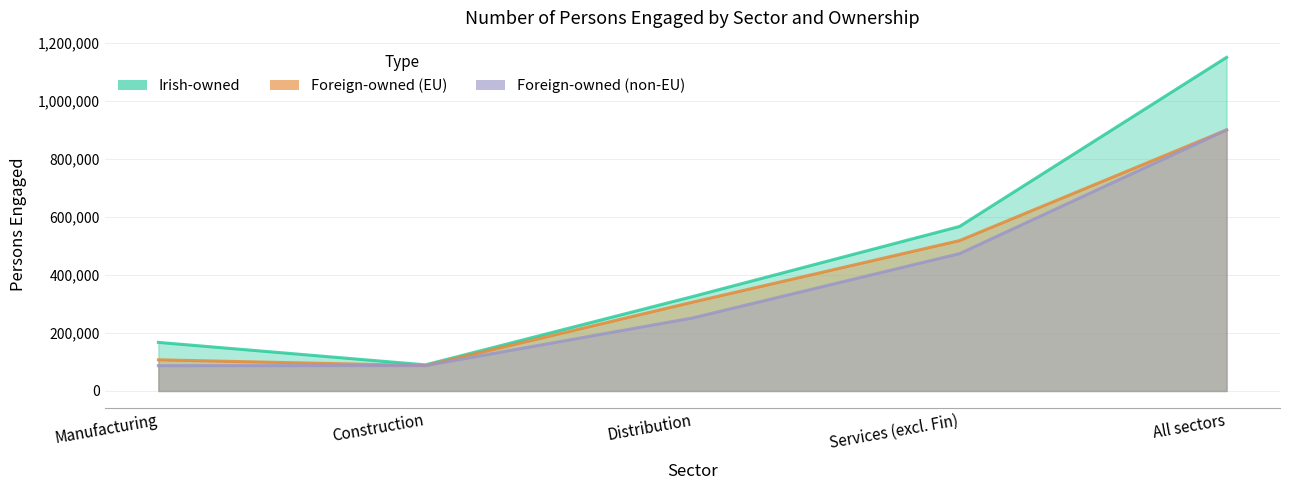

True or false: Foreign-owned (non-EU) has more than 0 points higher than both neighbors.

False